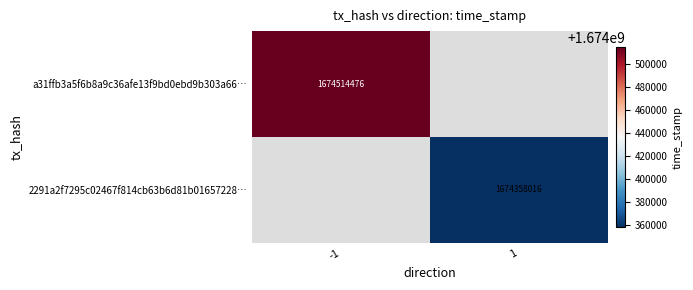

Is it true that 2291a2f7295c02467f814cb63b6d81b01657228… equals 1126077186 at 1?

False